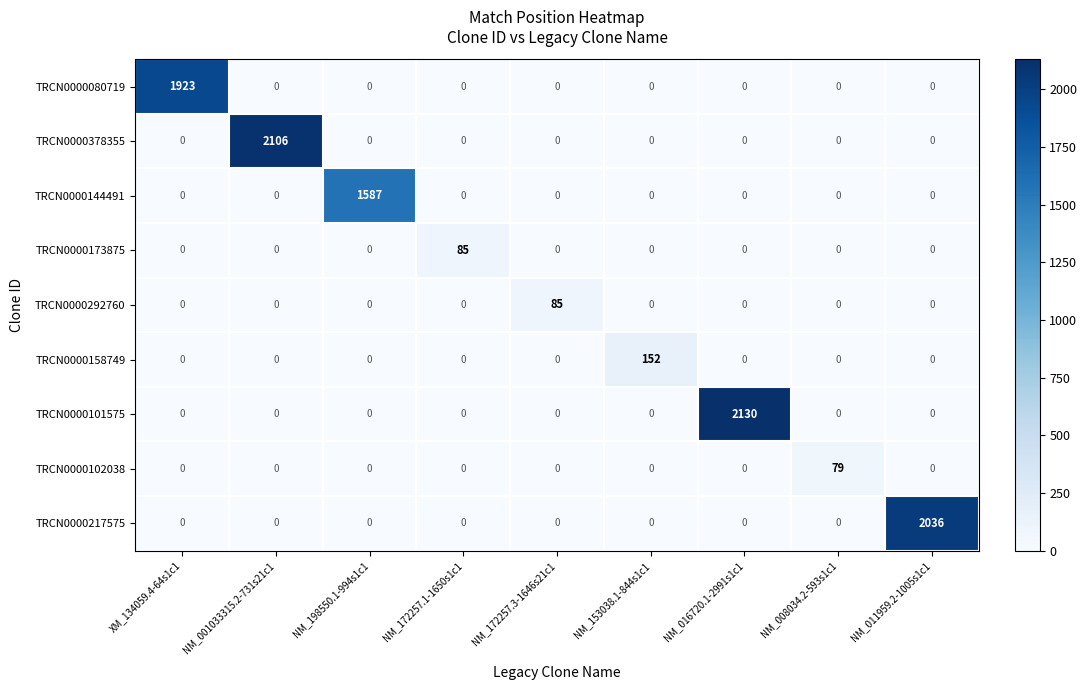

Which series has the widest spread of values?

TRCN0000101575